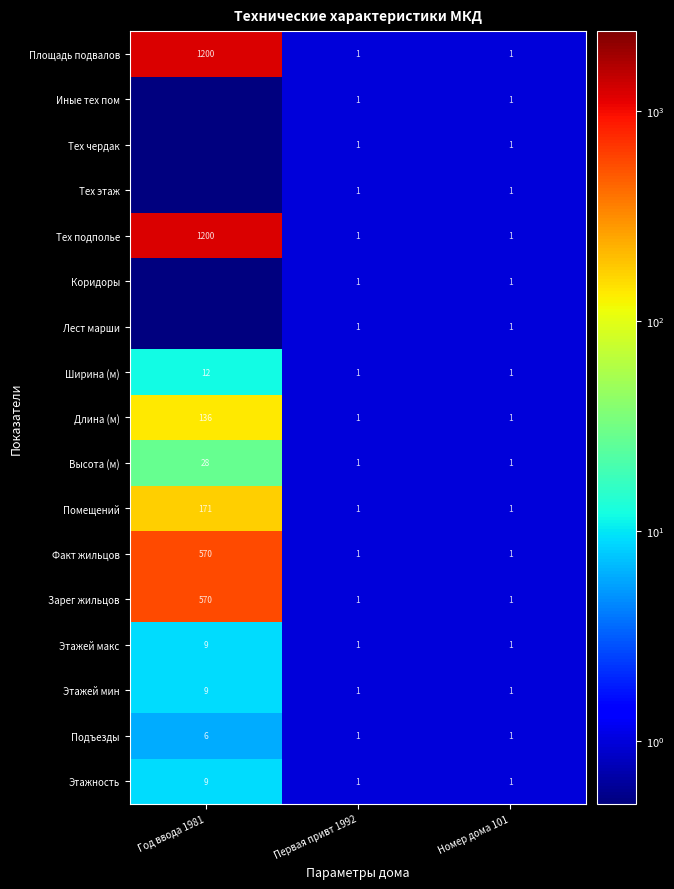

How many Тех подполье values are between 1 and 1200?

3